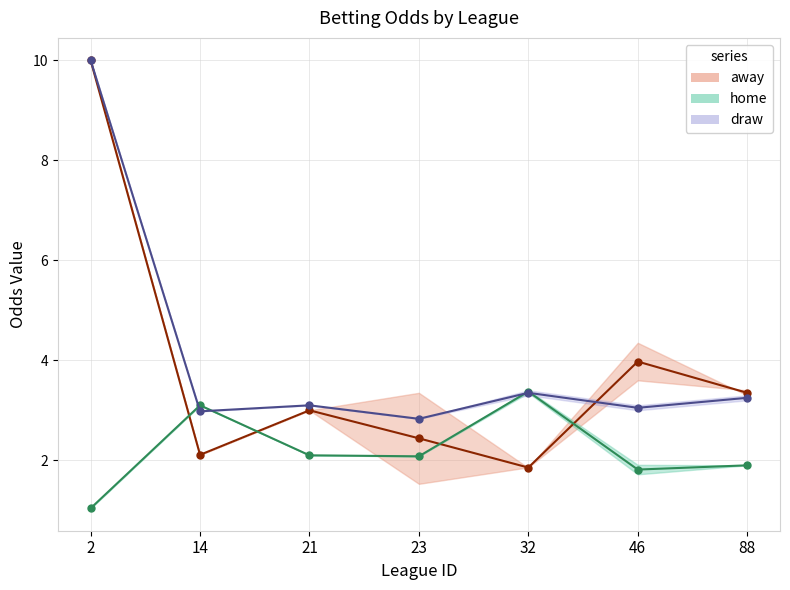

Is the value of away_mid at 14 greater than the value of draw_mid at 46?

No